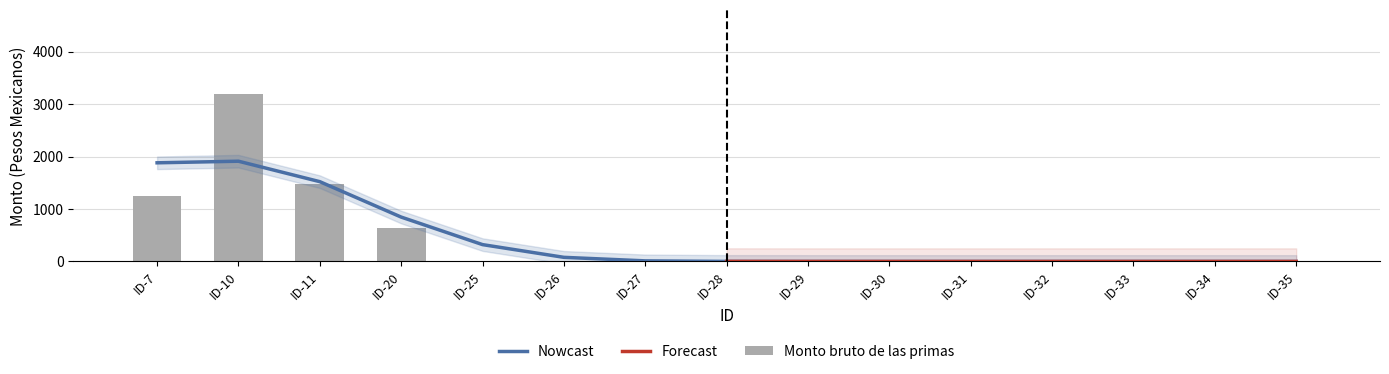

Which category has the lowest value across all series?

ID-25